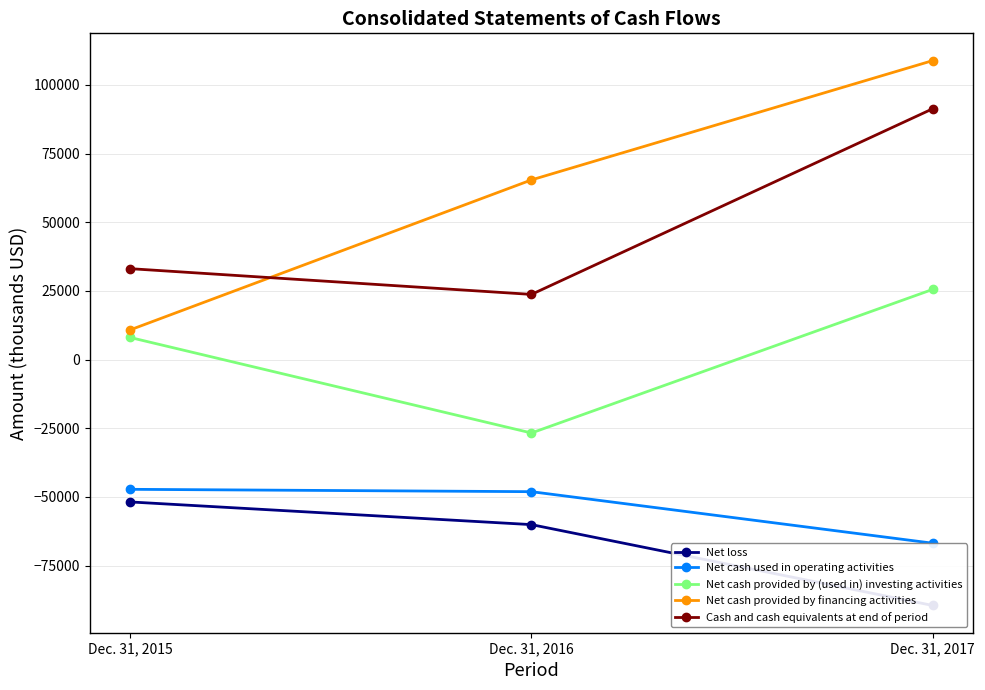

Count the Net loss values in the range -89490 to -51802.

3